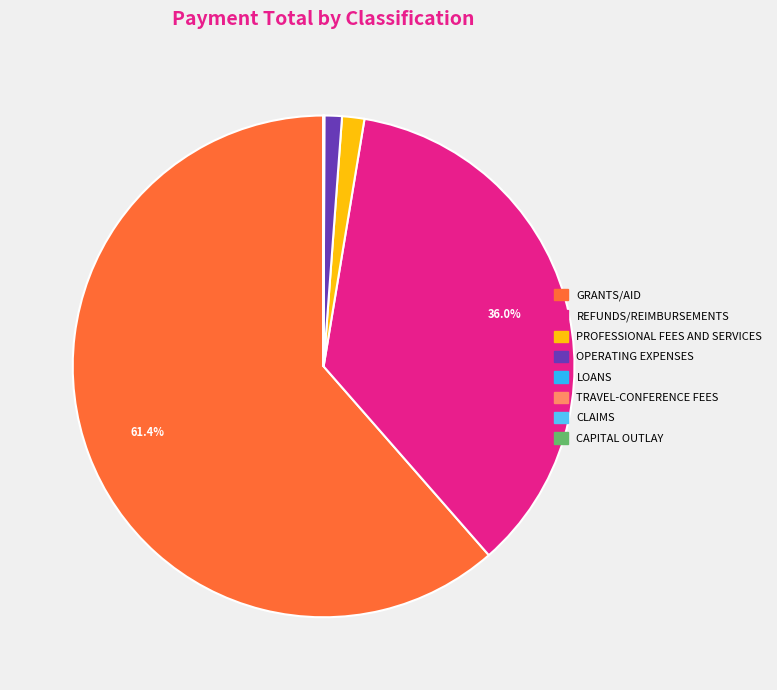

Is there a majority slice in this chart?

Yes